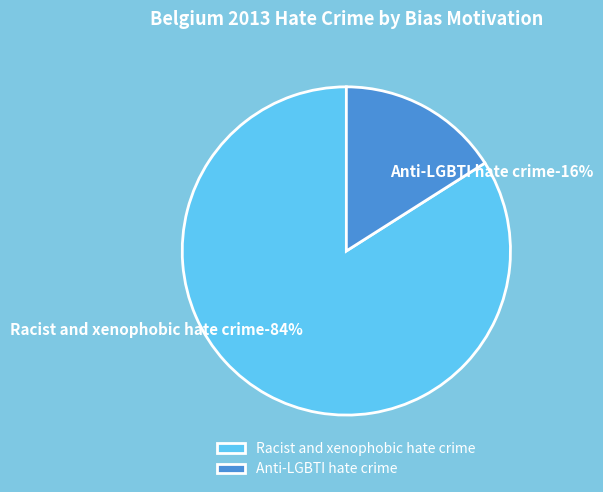

Which has a higher value, Racist and xenophobic hate crime or Anti-LGBTI hate crime?

Racist and xenophobic hate crime